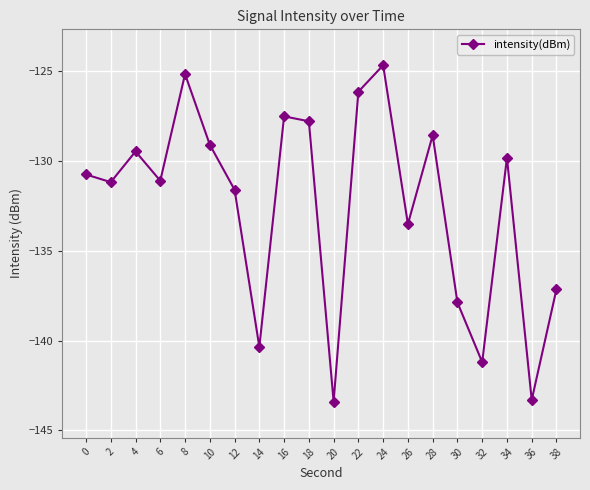

What is the change in value from 30 to 34?

+8.1